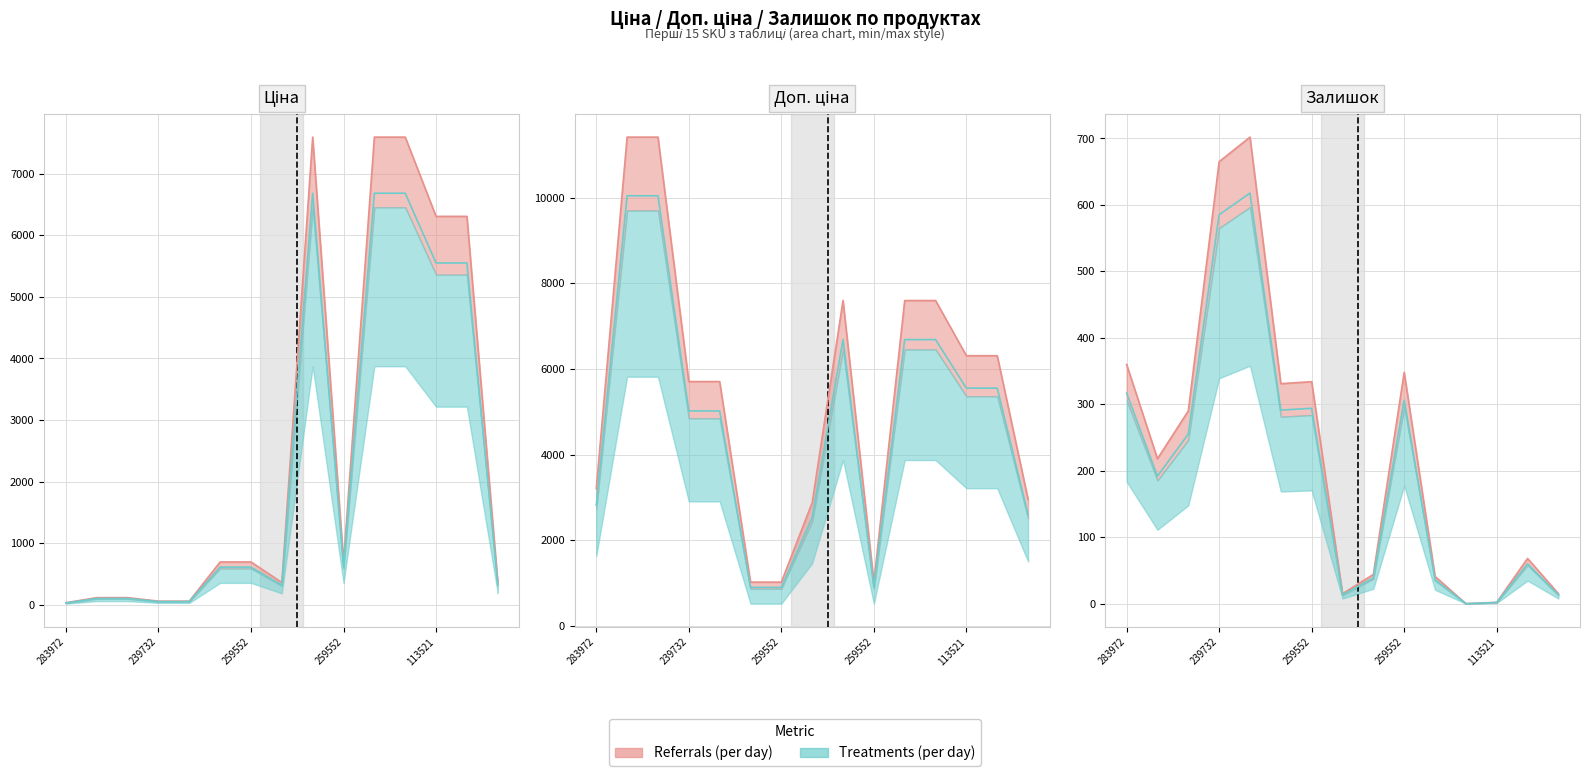

List the series in order of their overall mean, highest first.

Доп. ціна, Ціна, Залишок